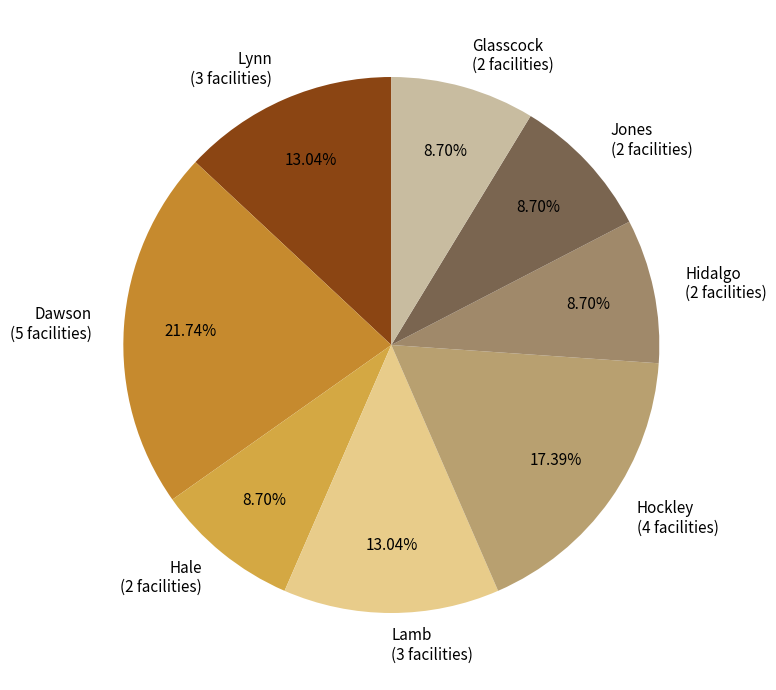

What is the ratio of the value at Lamb (3 facilities) to the value at Glasscock (2 facilities)?

1.5